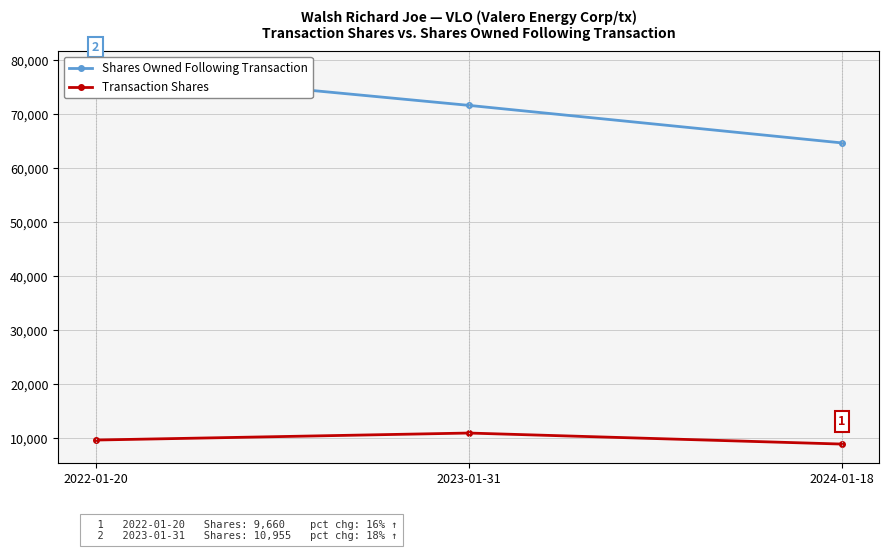

Rank the series by their maximum value, from highest to lowest.

Shares Owned Following Transaction, Transaction Shares